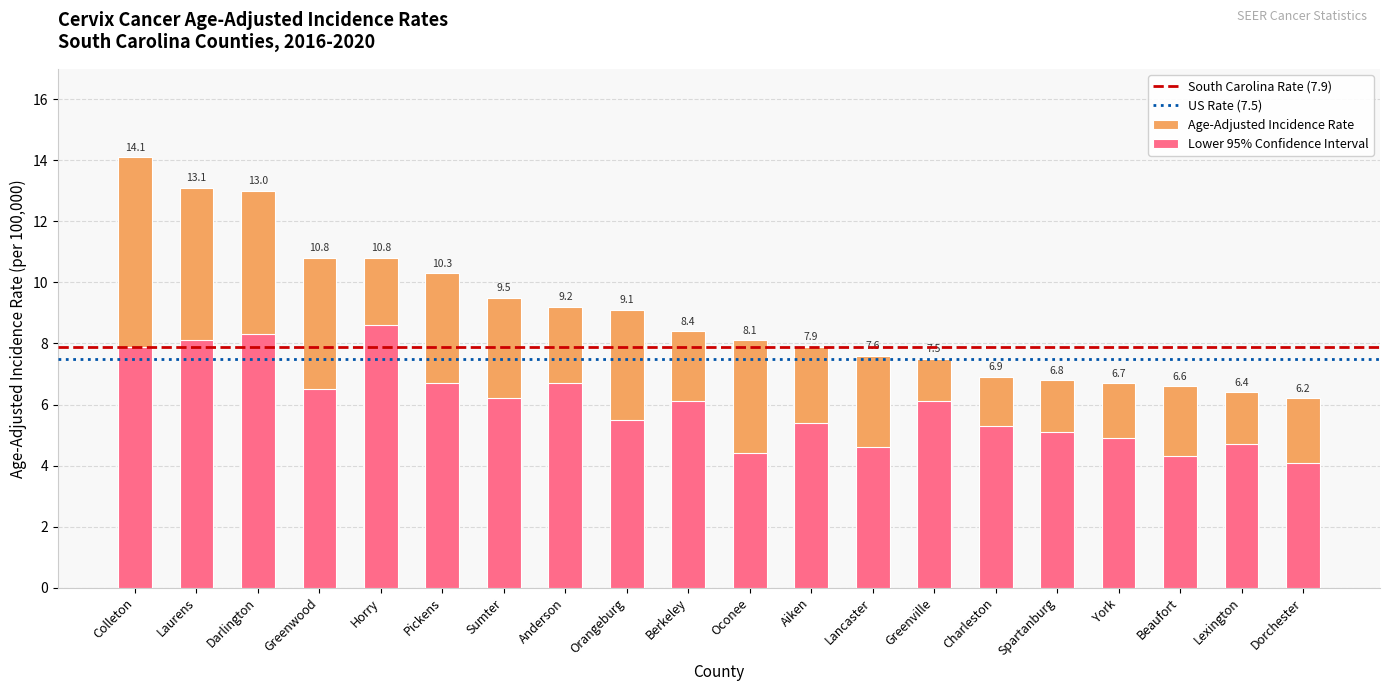

List the series in order of their peak value, lowest first.

Lower 95% CI, Age-Adjusted Incidence Rate